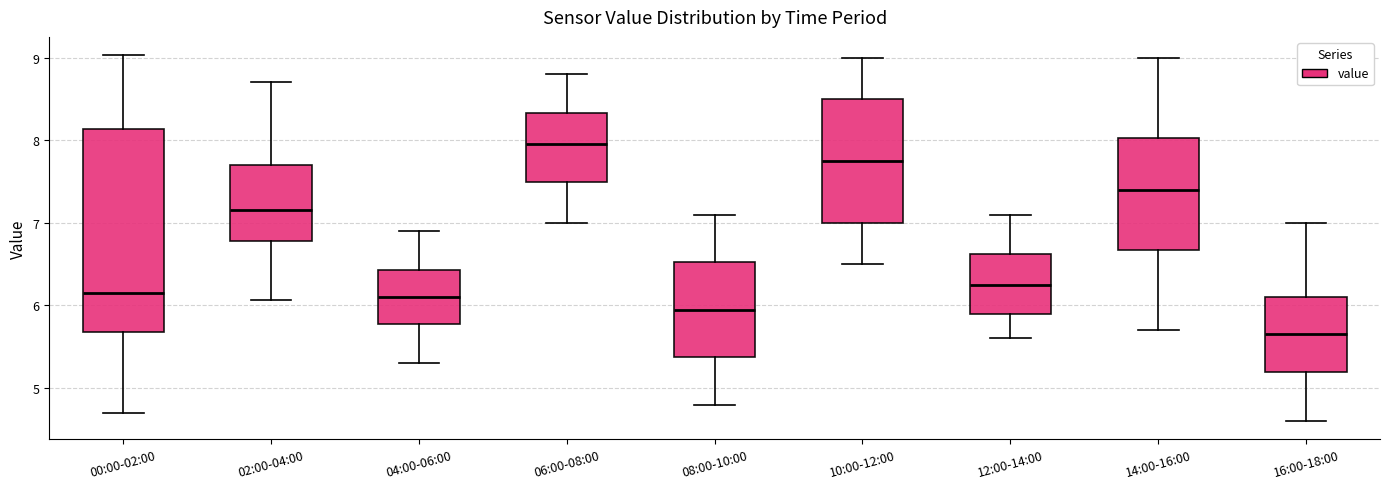

Comparing the boxes themselves (not the whiskers), which one is the tallest?

00:00-02:00